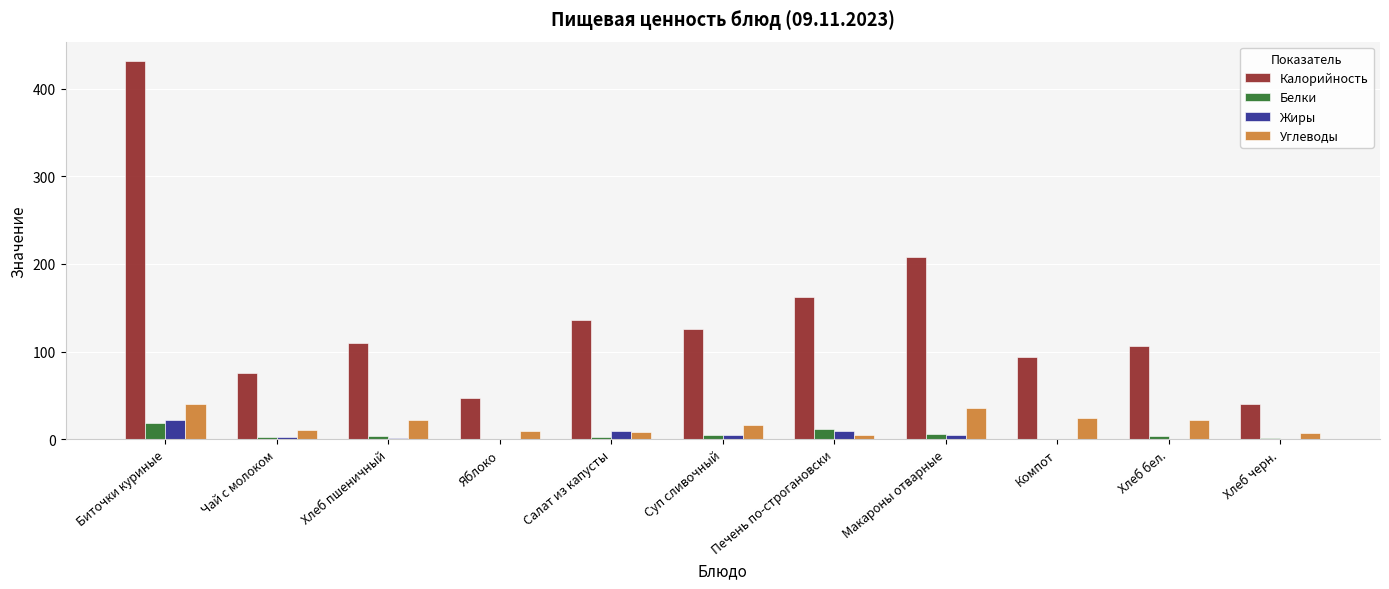

What is the greatest value displayed?

432.0